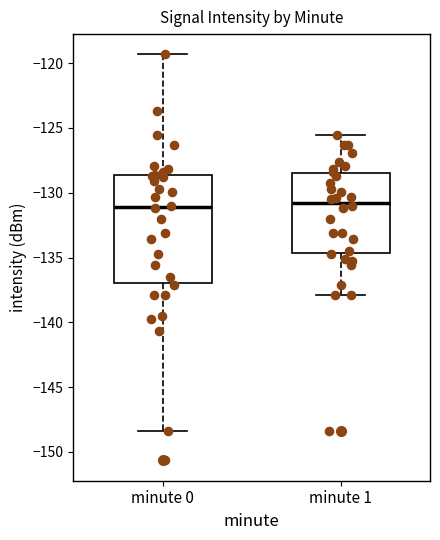

Reading left to right, transcribe this box plot: for each box, give where its median line is, the range the box spans, and where its two whiskers end, as read against the y-axis. The values are not printed on the chart, so give them approximately, as read against the axis.

minute 0: median -131.0, box -137.0 to -128.5, whiskers -148.5 to -119.5
minute 1: median -131.0, box -134.5 to -128.5, whiskers -138.0 to -125.5